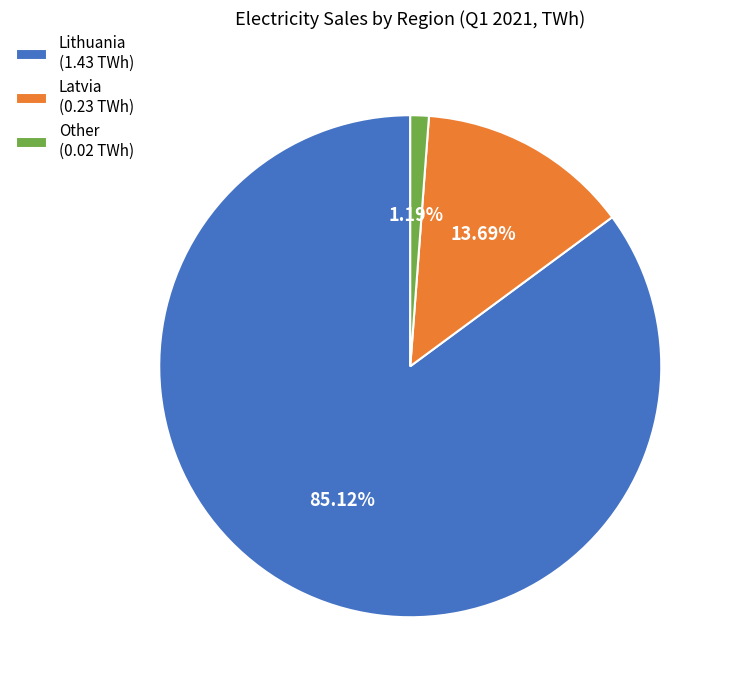

To the nearest percent, what percentage of the pie is Latvia?

14%